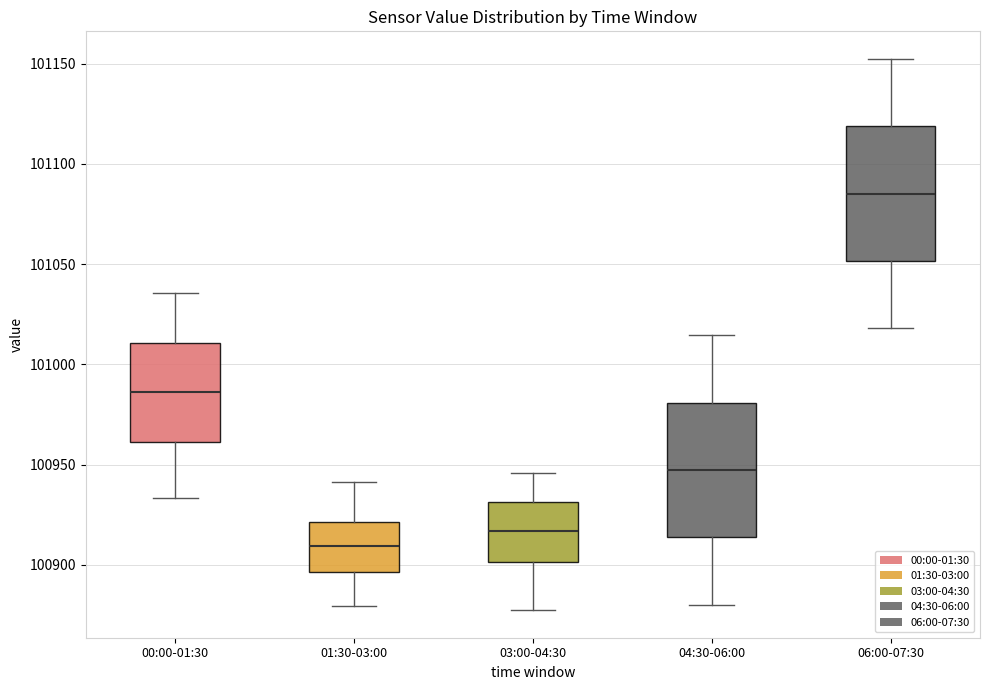

Where does the lower whisker of the box for 00:00-01:30 end on the y-axis? The values are not printed on the chart, so give them approximately, as read against the axis.

100935